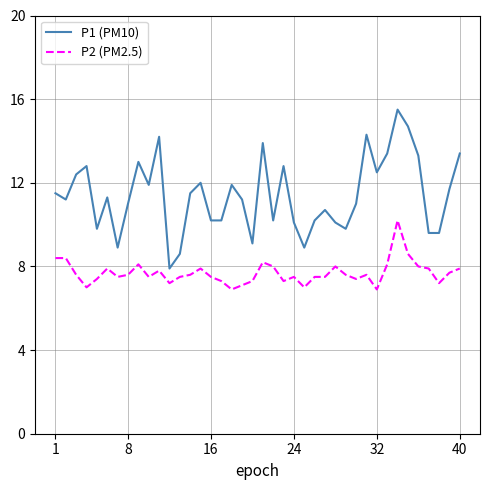

What is the smallest value displayed?

6.9